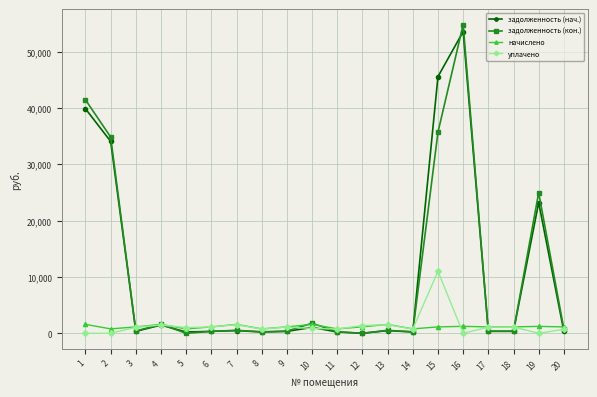

Which series changed the most between 1 and 3?

задолженность (кон.)